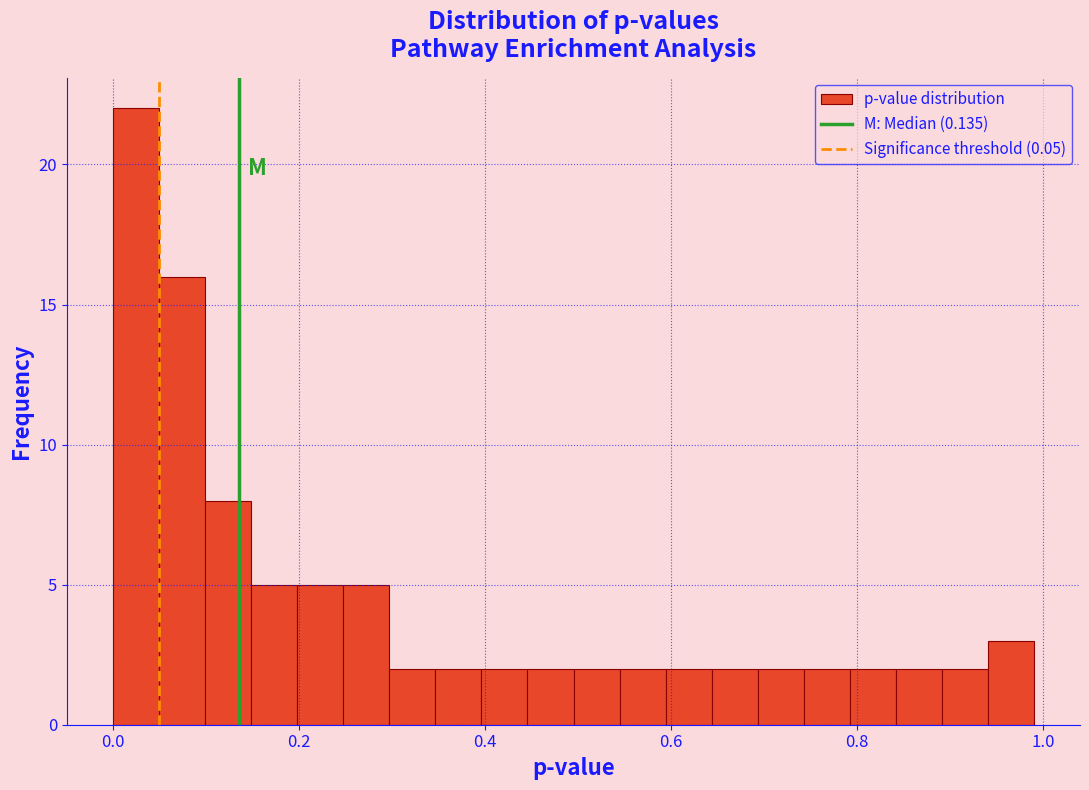

Around what value on the x-axis is the tallest bar? Give the approximate position of its centre, as read against the axis.

0.02